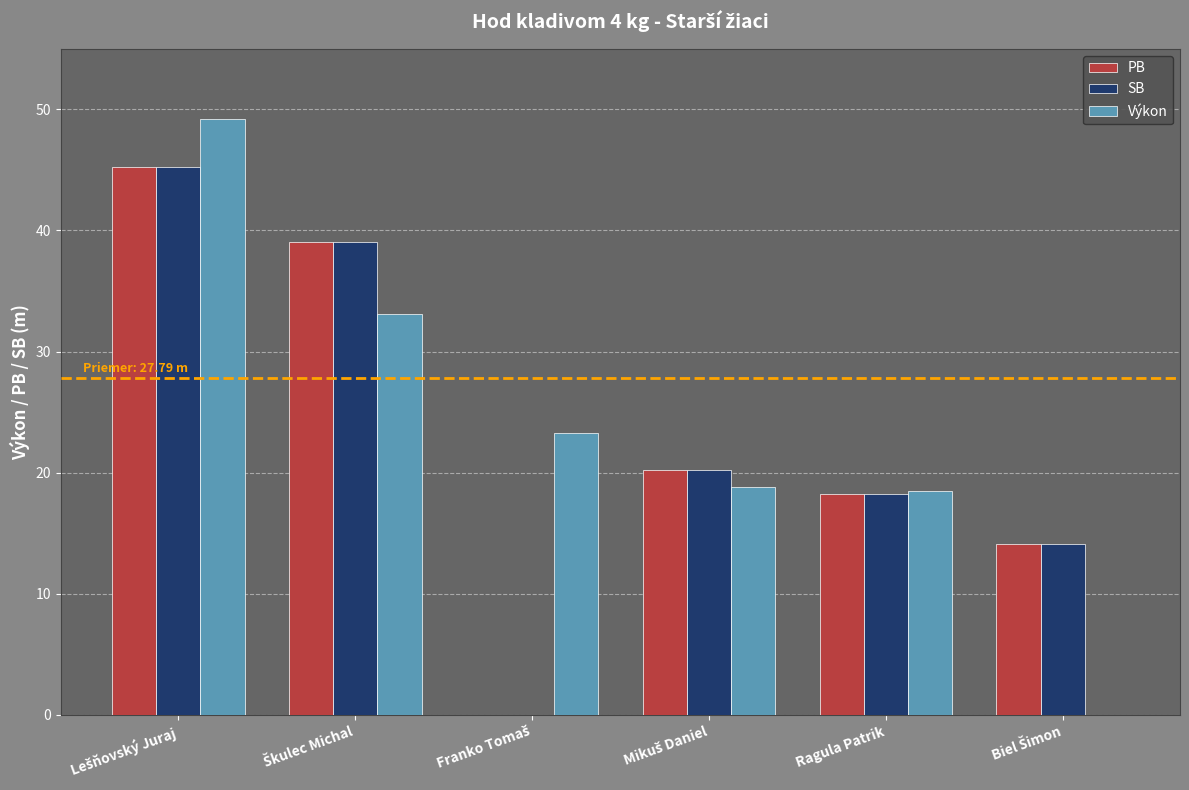

Count the number of categories in the chart.

6